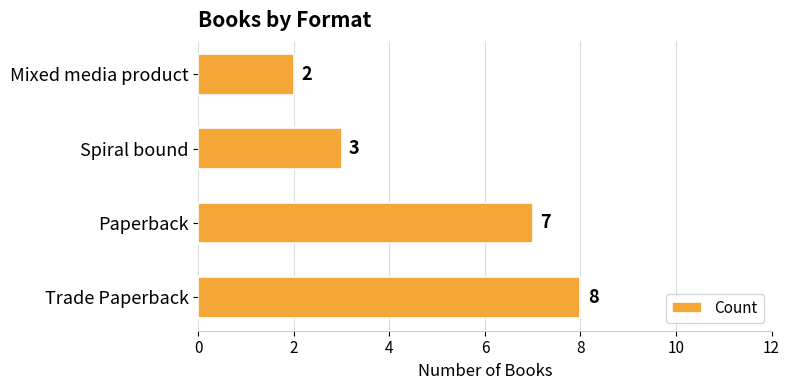

Reading bottom to top, extract all data points from this chart.

8	7	3	2